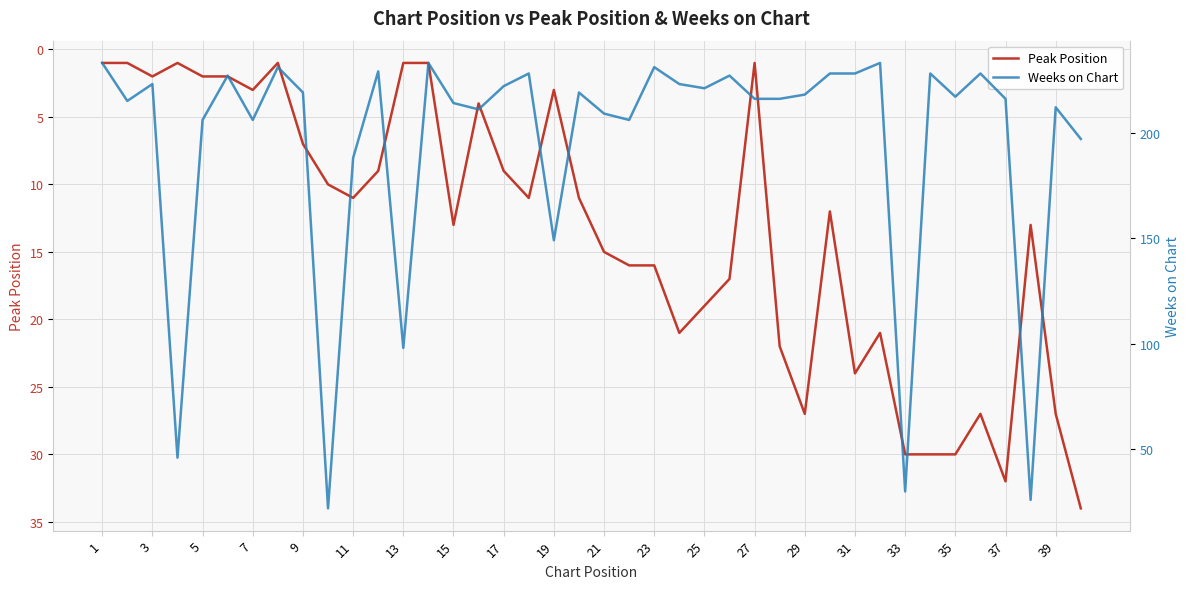

What is the lowest value of the Peak Position series?

1